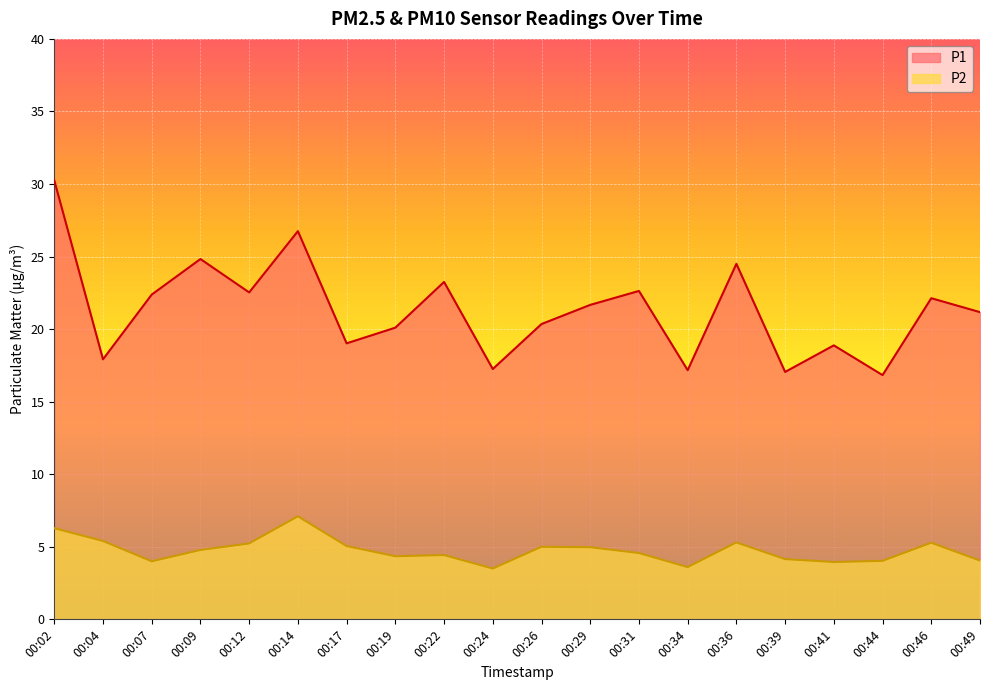

At which category does the chart reach its peak across all series?

00:02